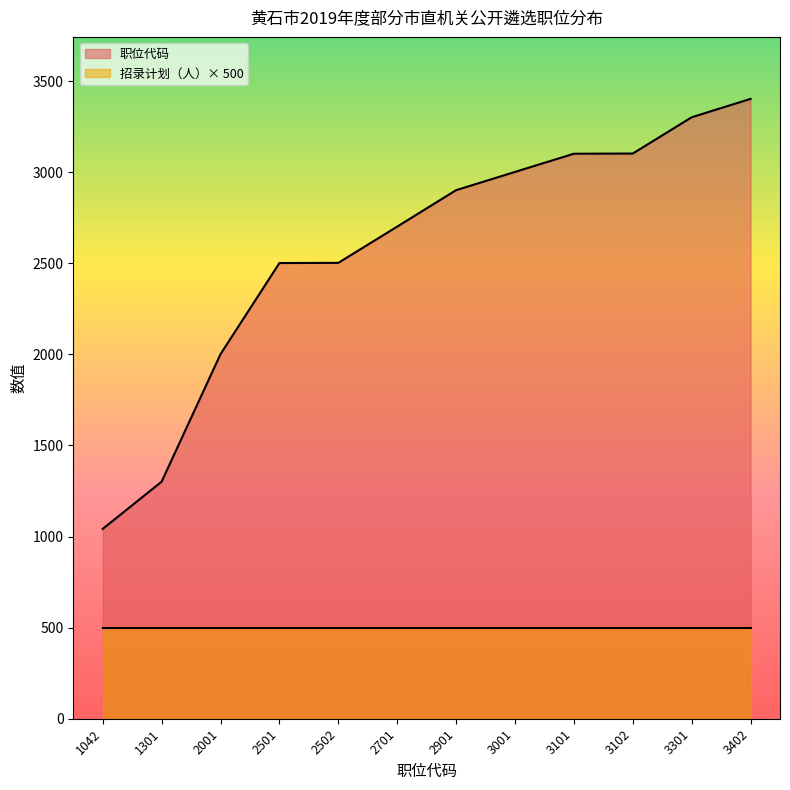

Does the chart have visible grid lines?

No